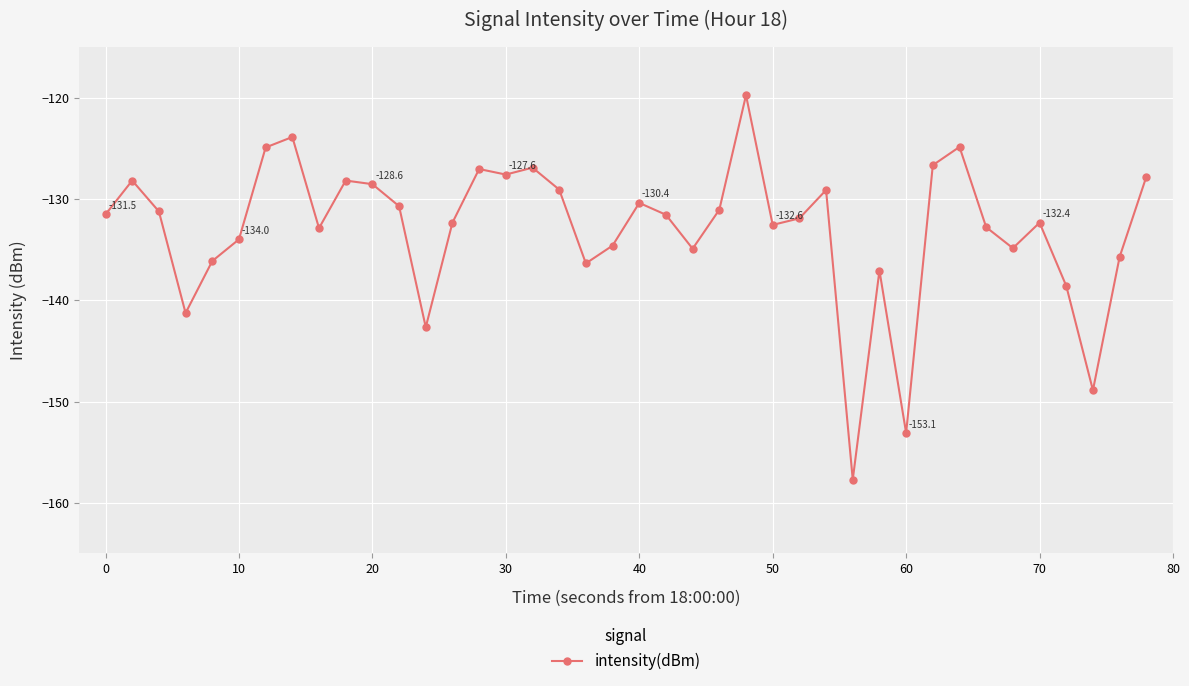

What is the minimum value shown in the chart?

-157.7